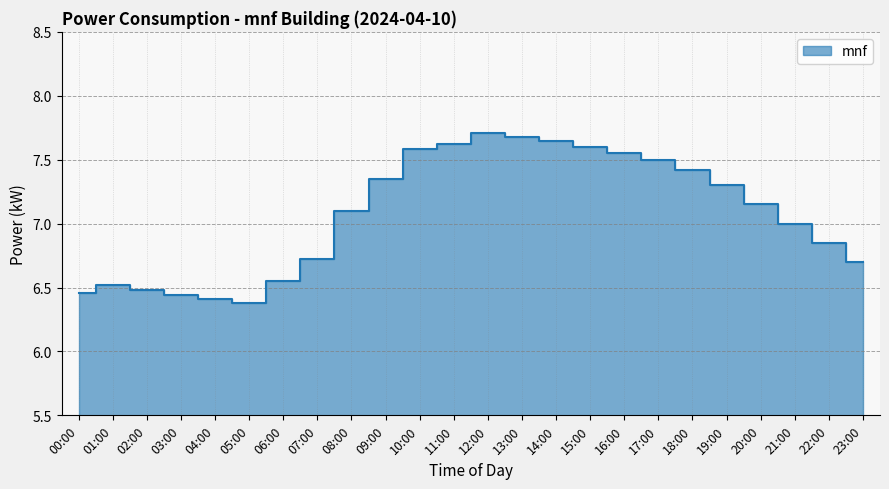

What is the difference between the values at 20:00 and 19:00?

0.1